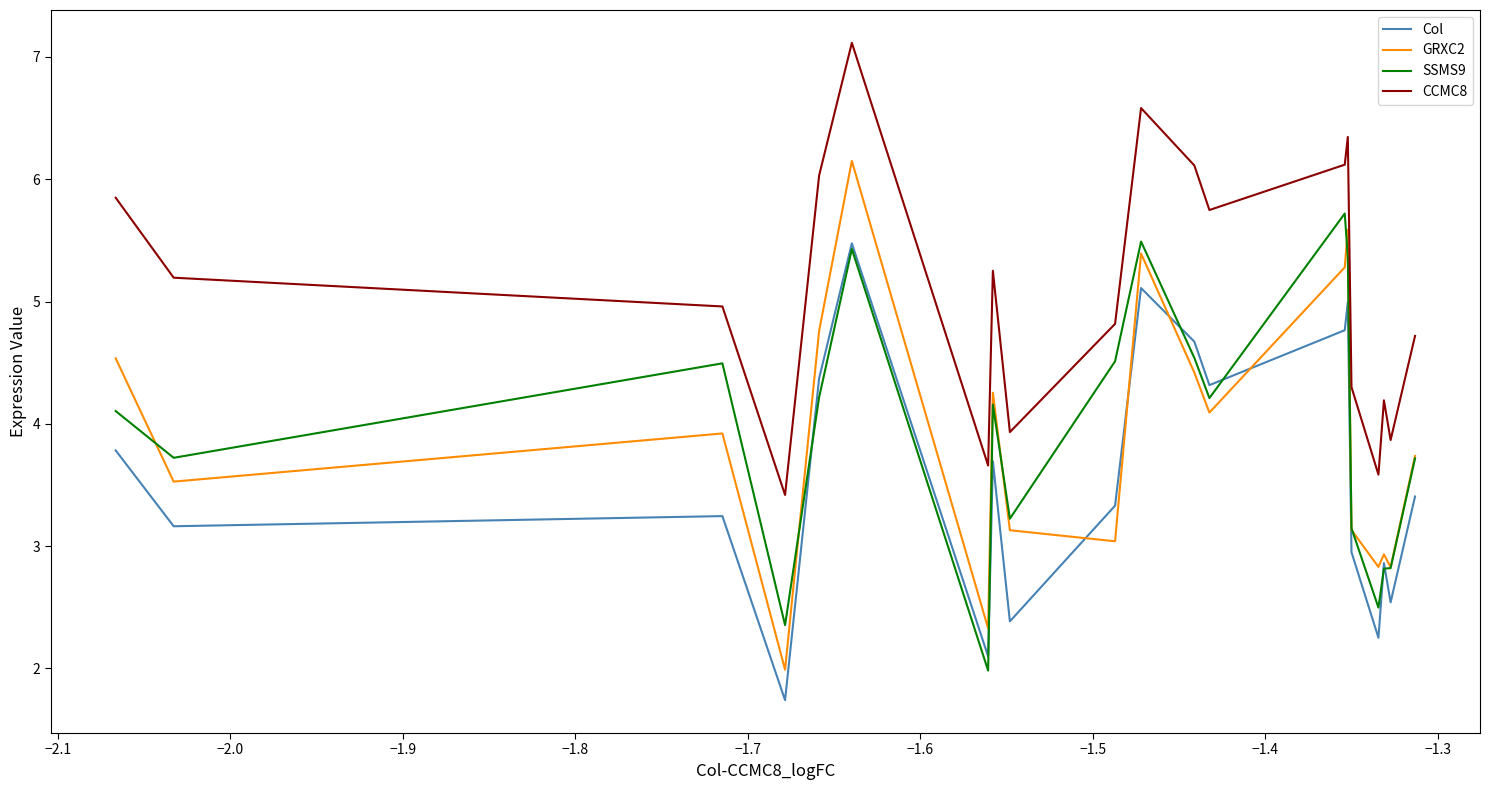

True or false: CCMC8 and SSMS9 cross at least once.

False